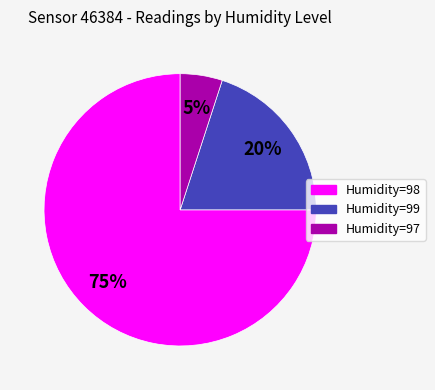

Is there a majority slice in this chart?

Yes